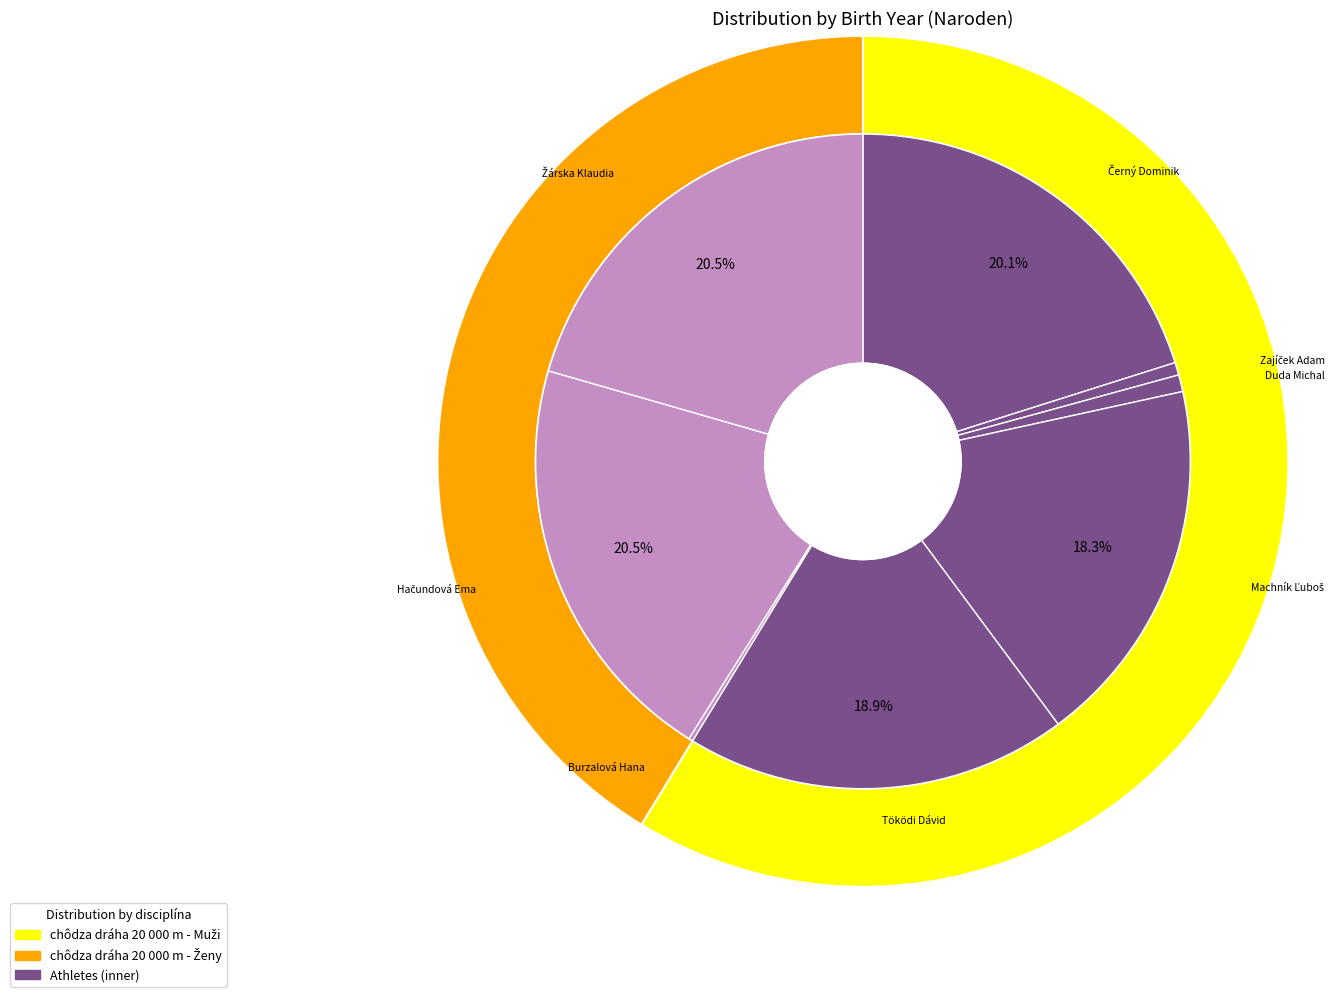

How many segments does this pie chart have?

8